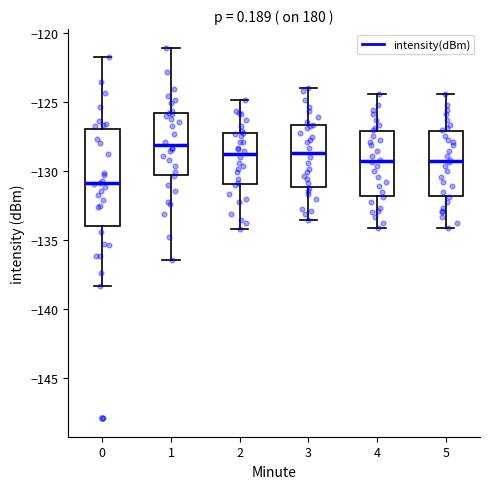

Reading left to right, read every box against the y-axis: the position of its median line, the range the box covers, and the ends of its whiskers. The values are not printed on the chart, so give them approximately, as read against the axis.

0: median -131.0, box -134.0 to -127.0, whiskers -138.5 to -122.0
1: median -128.0, box -130.5 to -126.0, whiskers -136.5 to -121.0
2: median -129.0, box -131.0 to -127.5, whiskers -134.0 to -125.0
3: median -128.5, box -131.0 to -126.5, whiskers -133.5 to -124.0
4: median -129.5, box -132.0 to -127.0, whiskers -134.0 to -124.5
5: median -129.5, box -132.0 to -127.0, whiskers -134.0 to -124.5